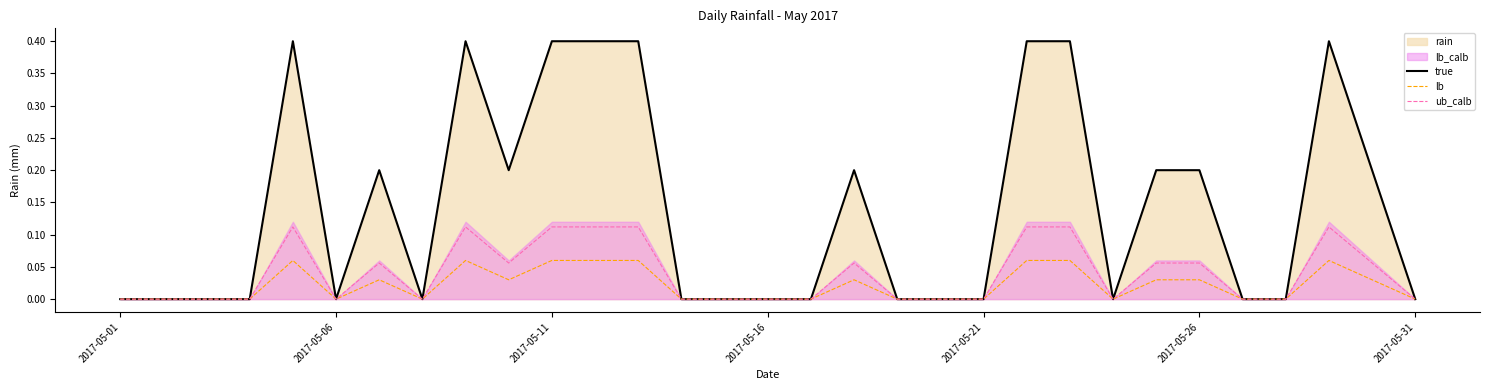

Is it true that lb equals 0.0 at 26?

False